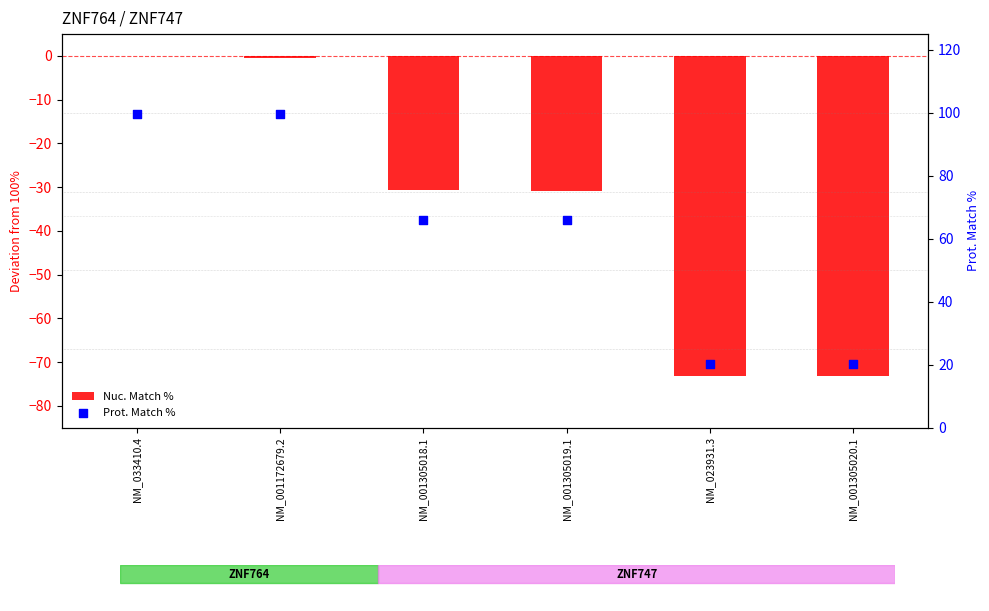

What is the total value across all series at NM_001305020.1?

-53.0